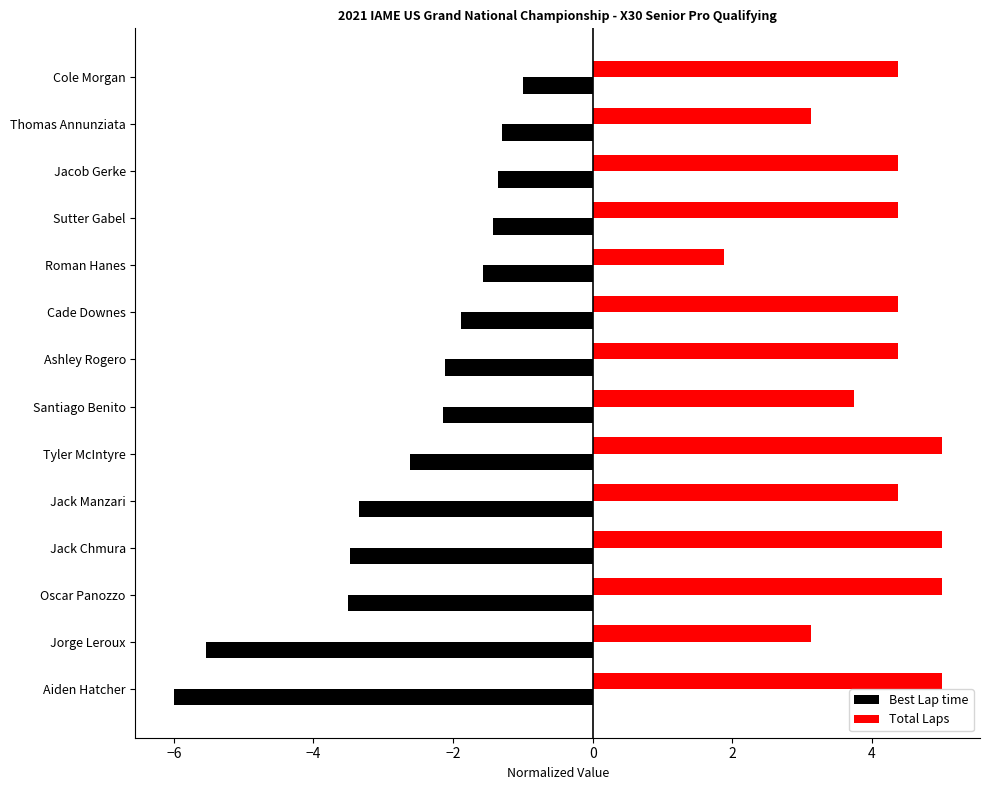

The value of Total Laps at Jack Manzari is 4.4. True or false?

True